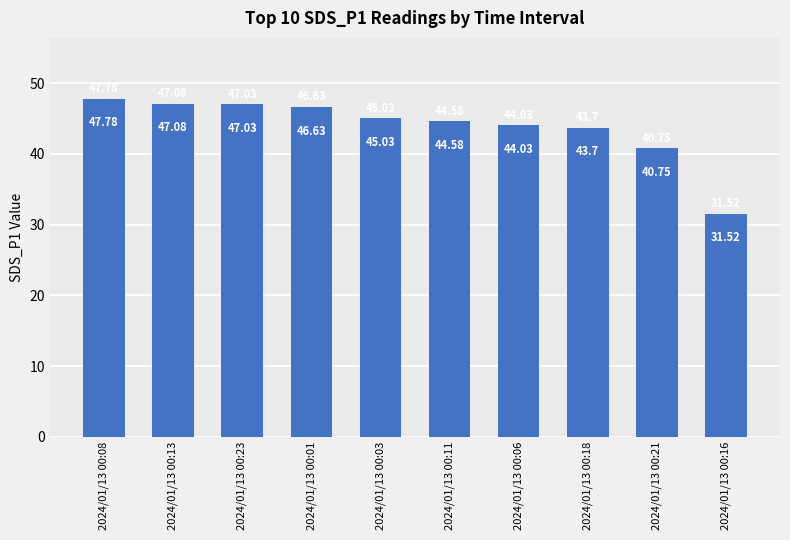

Rank the categories by value from lowest to highest.

2024/01/13 00:16, 2024/01/13 00:21, 2024/01/13 00:18, 2024/01/13 00:06, 2024/01/13 00:11, 2024/01/13 00:03, 2024/01/13 00:01, 2024/01/13 00:23, 2024/01/13 00:13, 2024/01/13 00:08